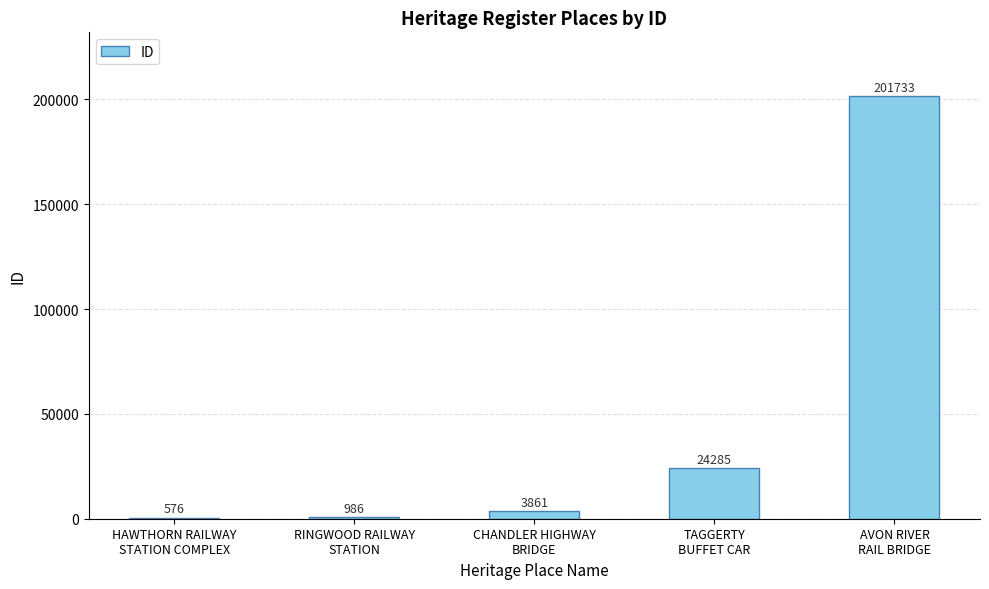

What is the maximum value shown in the chart?

201733